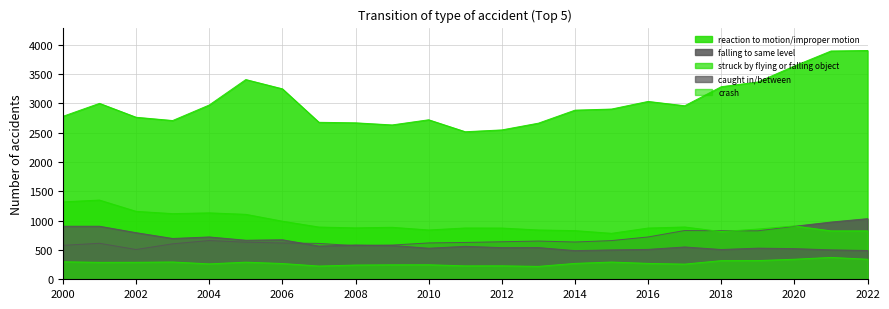

True or false: falling to same level and caught in/between intersect in this chart.

True